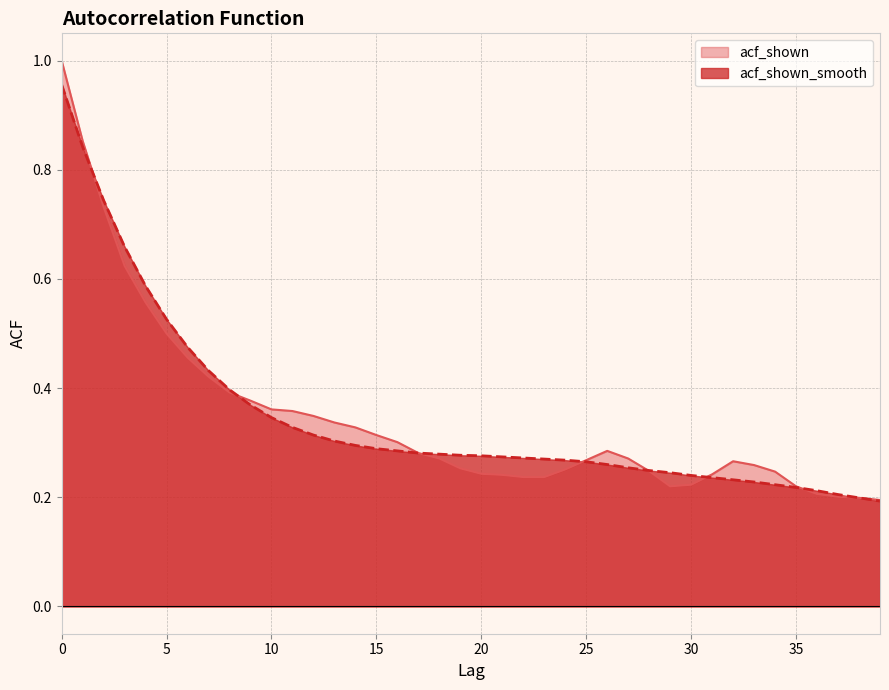

Reading left to right, transcribe all the data shown in this chart.

acf_shown: 1.0	0.9	0.7	0.6	0.6	0.5	0.5	0.4	0.4	0.4	0.4	0.4	0.3	0.3	0.3	0.3	0.3	0.3	0.3	0.3	0.2	0.2	0.2	0.2	0.3	0.3	0.3	0.3	0.2	0.2	0.2	0.2	0.3	0.3	0.2	0.2	0.2	0.2	0.2	0.2
acf_shown_smooth: 1.0	0.8	0.7	0.7	0.6	0.5	0.5	0.4	0.4	0.4	0.3	0.3	0.3	0.3	0.3	0.3	0.3	0.3	0.3	0.3	0.3	0.3	0.3	0.3	0.3	0.3	0.3	0.3	0.2	0.2	0.2	0.2	0.2	0.2	0.2	0.2	0.2	0.2	0.2	0.2